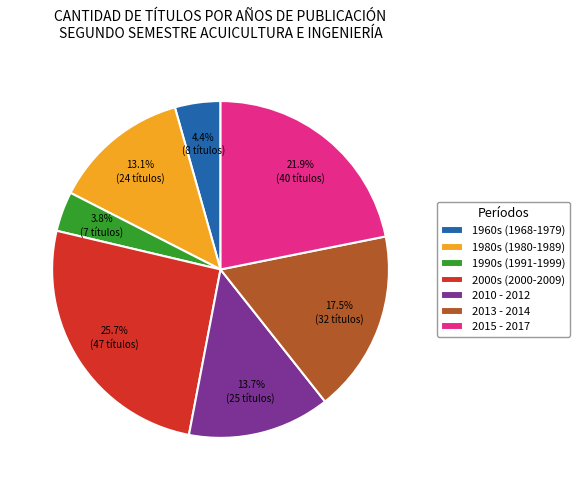

To the nearest percent, what is the average slice percentage?

14%